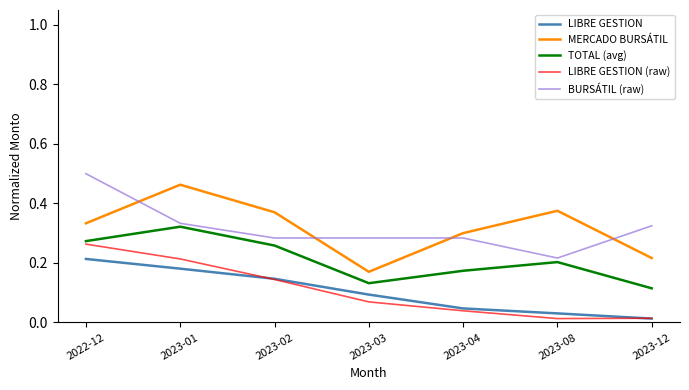

At which category does the chart reach its peak across all series?

2022-12